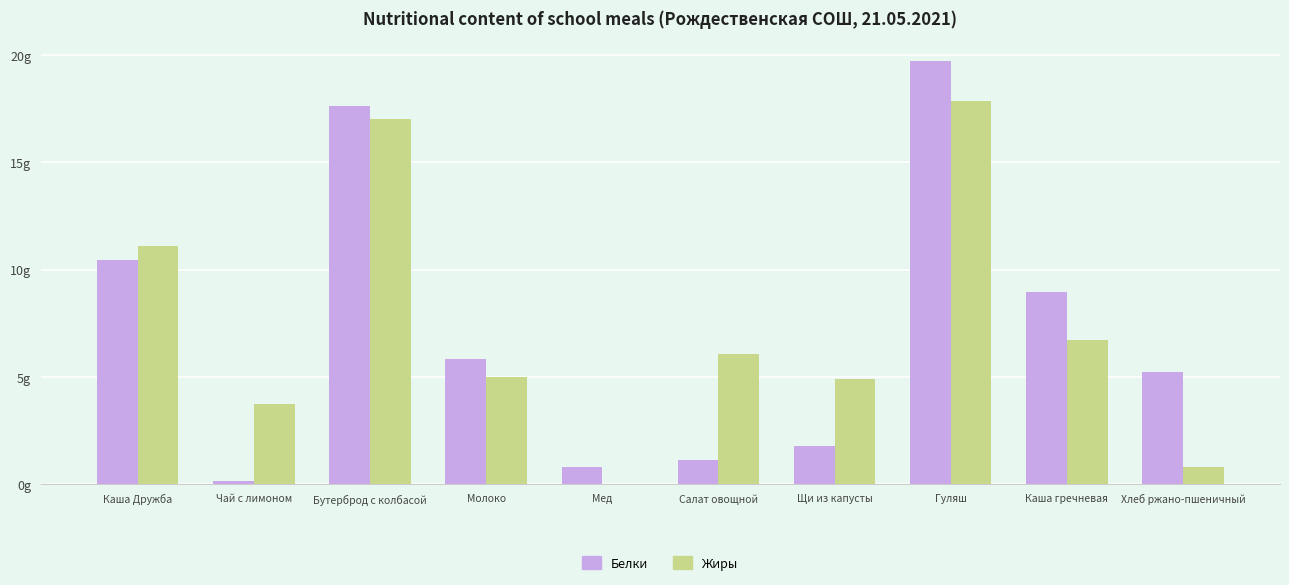

Which series has the largest range (max minus min)?

Белки